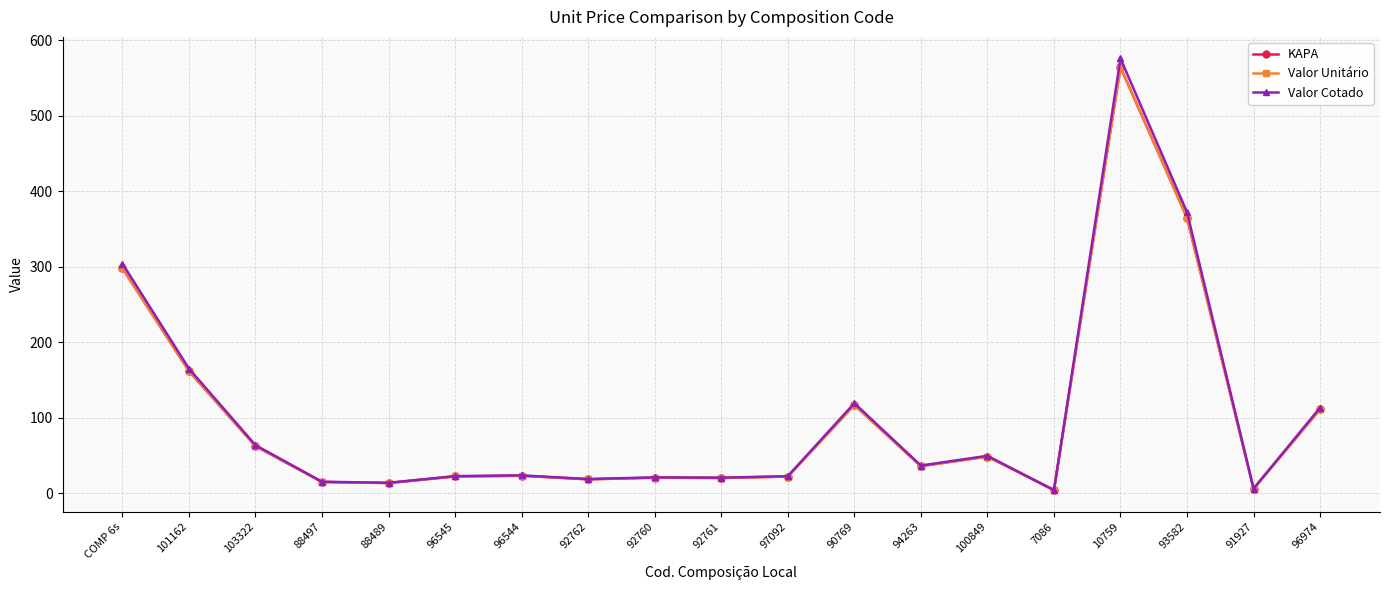

True or false: KAPA has more than 2 points higher than both neighbors.

True